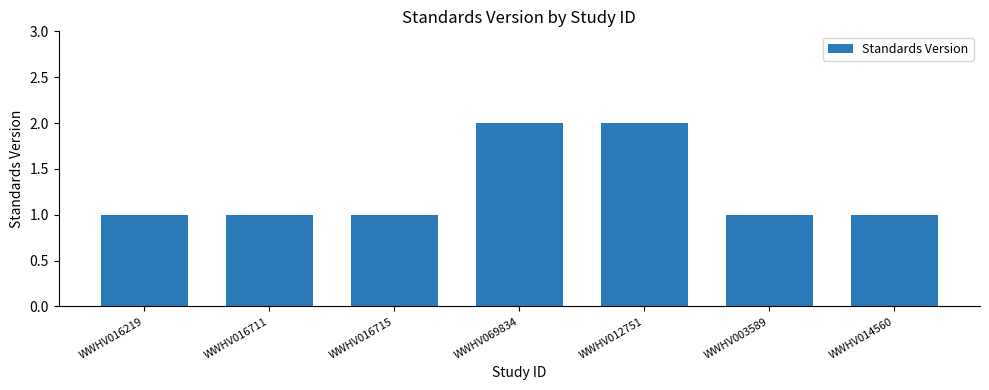

What is the value of the 5th bar from the left?

2